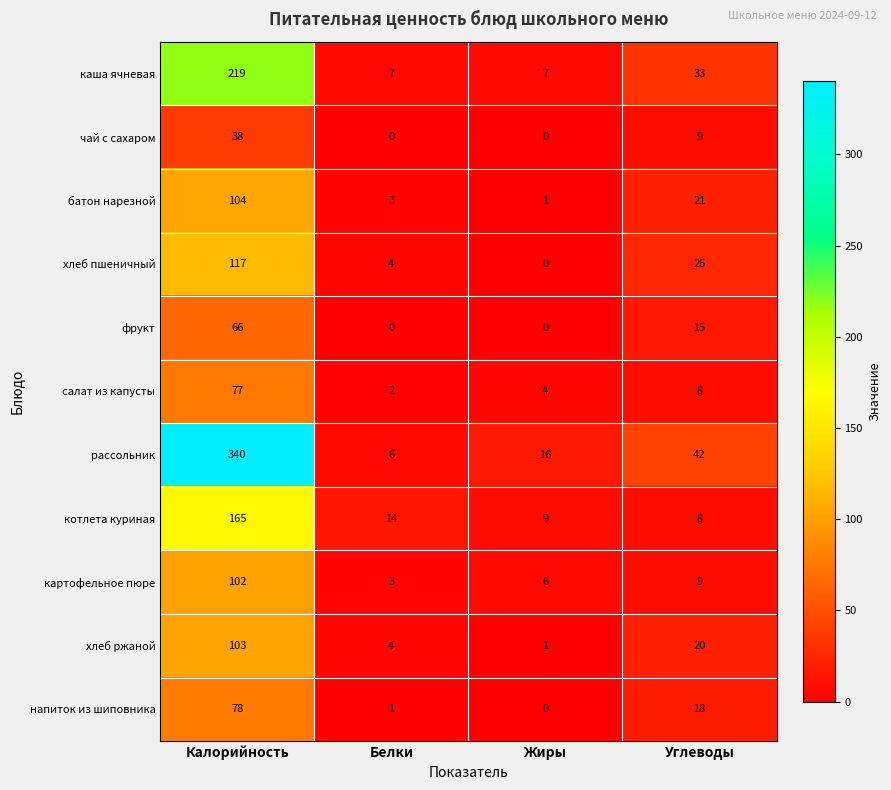

What is the difference between the maximum and minimum values in the котлета куриная series?

157